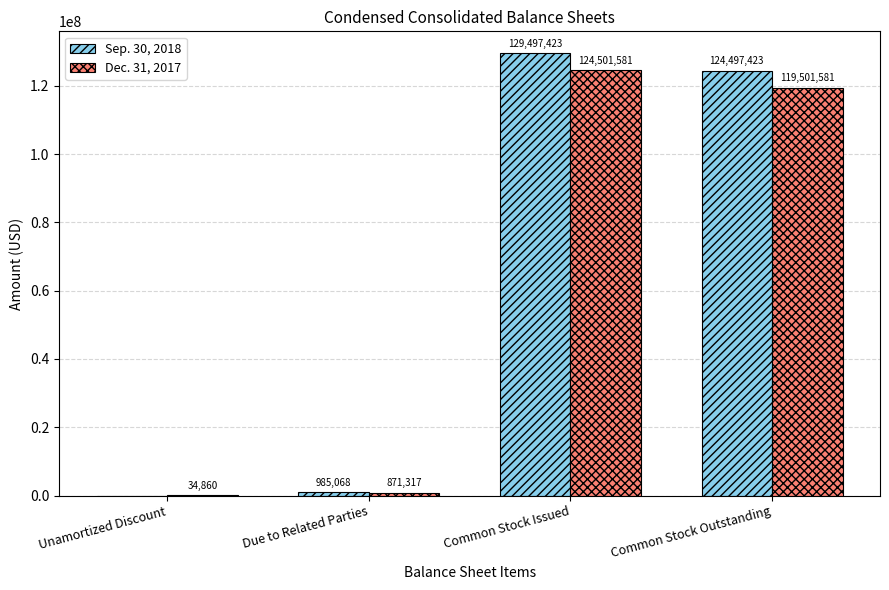

Reading left to right, list all the values displayed in this chart.

Sep. 30, 2018: 0	985068	129497423	124497423
Dec. 31, 2017: 34860	871317	124501581	119501581